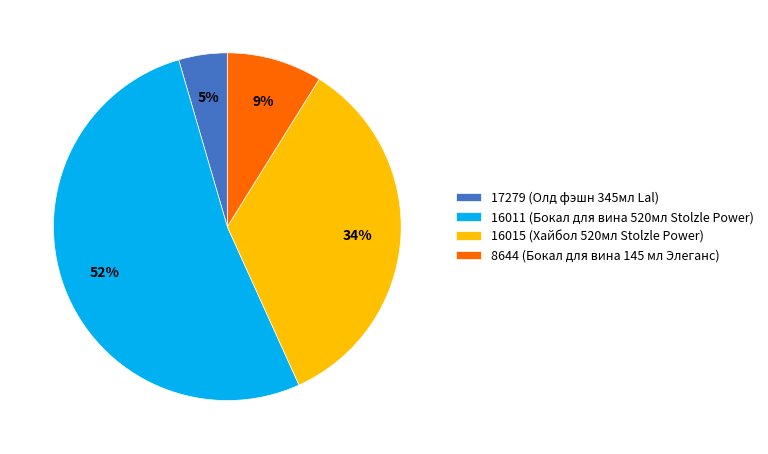

Rank the categories by value from lowest to highest.

17279 (Олд фэшн 345мл Lal), 8644 (Бокал для вина 145 мл Элеганс), 16015 (Хайбол 520мл Stolzle Power), 16011 (Бокал для вина 520мл Stolzle Power)